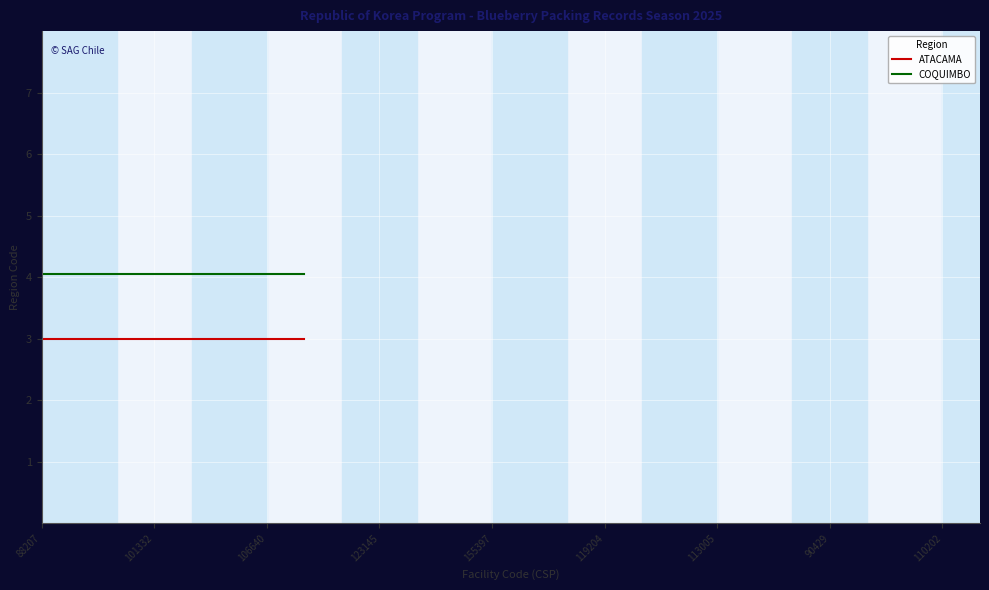

Which series has the largest total across all categories?

COQUIMBO